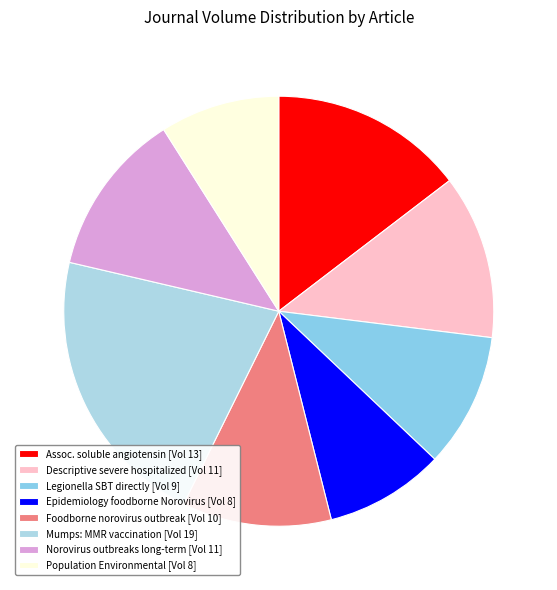

To the nearest percent, what is the average slice percentage?

12%